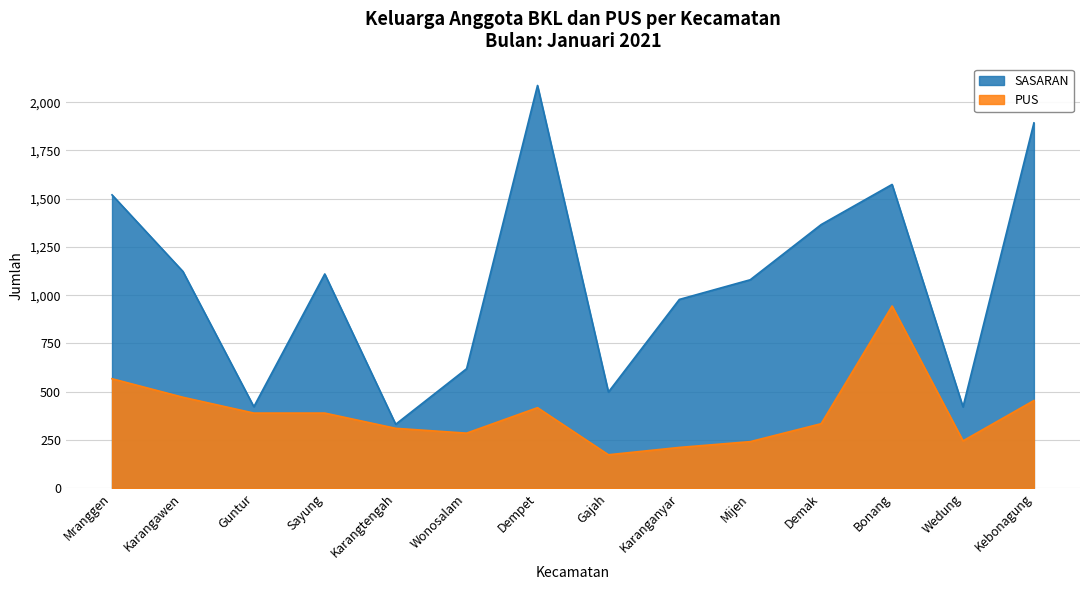

Which series has the widest spread of values?

SASARAN